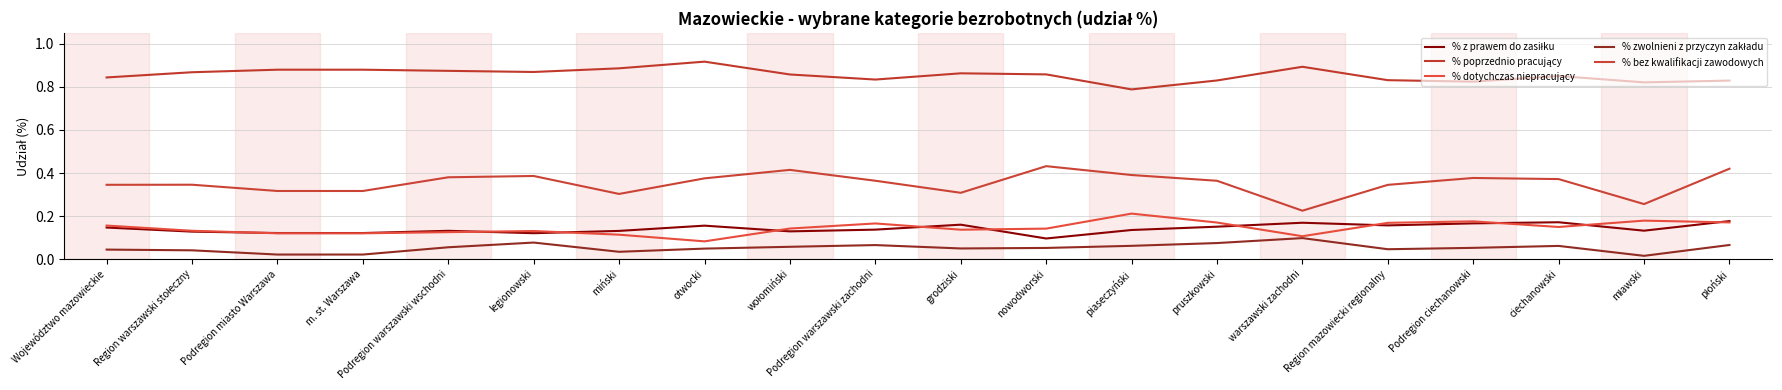

What is the spread (max minus min) of values at Region warszawski stołeczny?

0.8